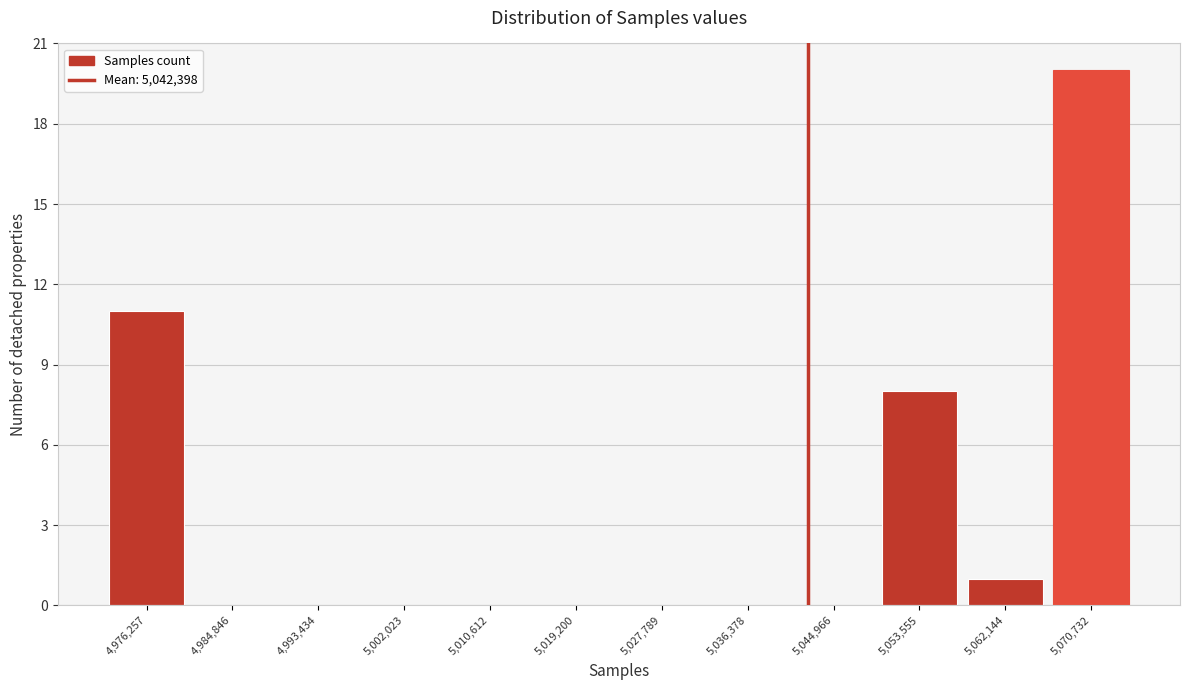

Over which range of the x-axis is the bar tallest?

5066000 to 5075000